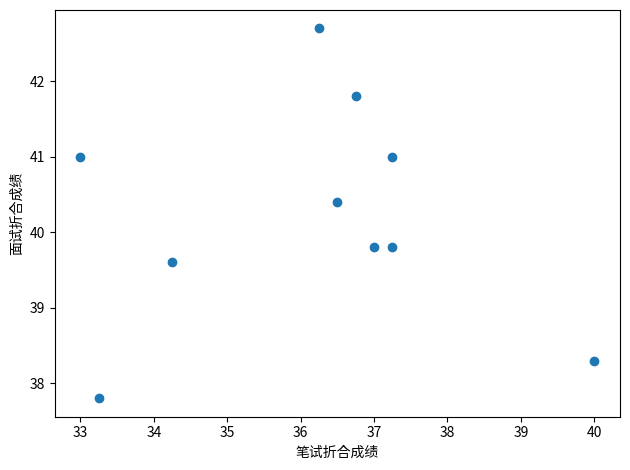

What is the average Y value?

40.2